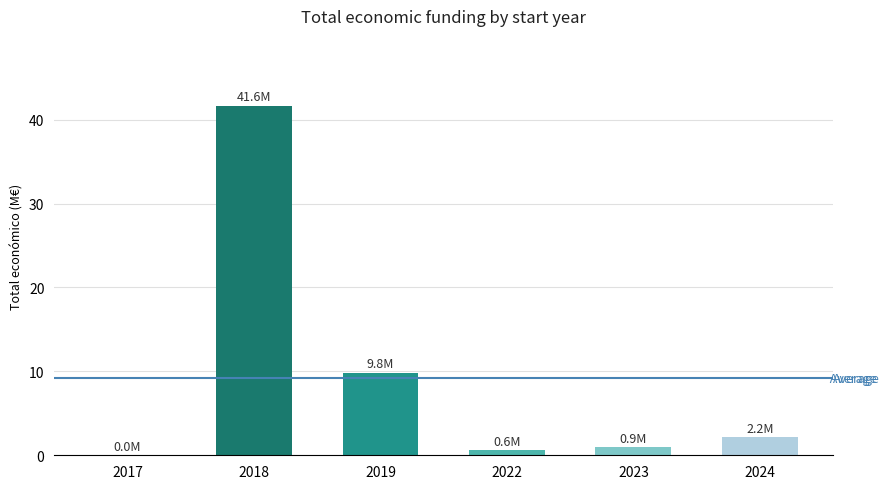

The chart shows a value of 2.2 at 2024. True or false?

True